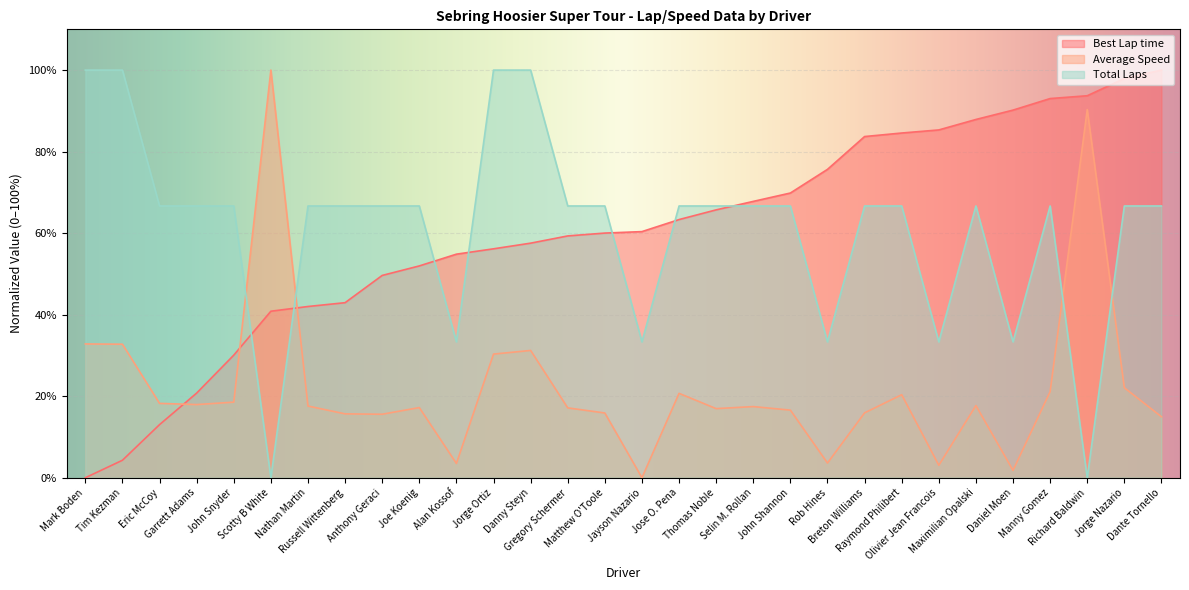

Which label corresponds to the smallest value in the chart?

Mark Boden